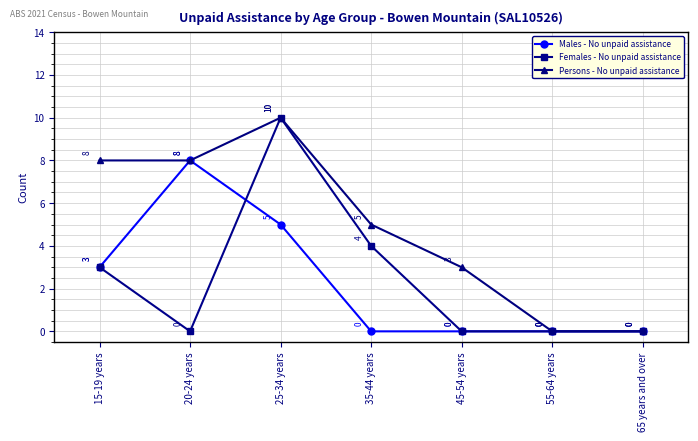

Reading right to left, what are all the values shown in this chart?

Males - No unpaid assistance: 0	0	0	0	5	8	3
Females - No unpaid assistance: 0	0	0	4	10	0	3
Persons - No unpaid assistance: 0	0	3	5	10	8	8